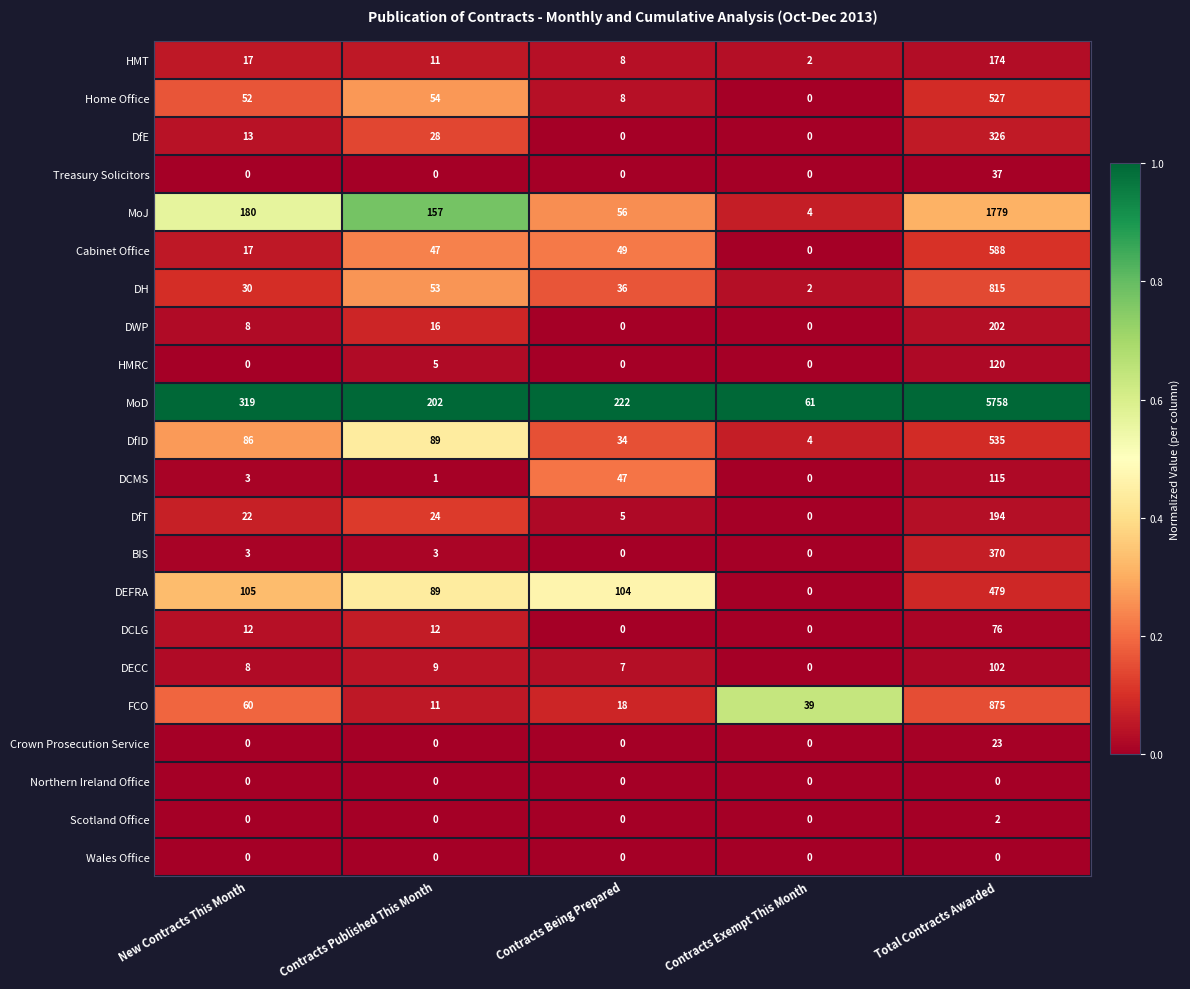

What is the sum of the DEFRA values at Contracts Published This Month and Contracts Exempt This Month?

89